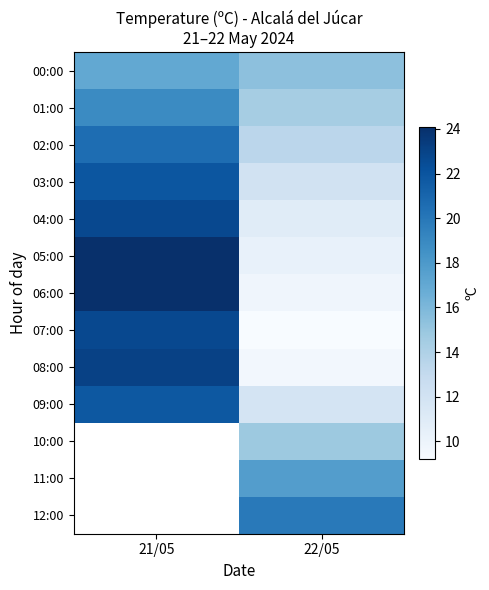

Rank the series at 22/05 from lowest to highest value.

07:00, 08:00, 06:00, 05:00, 04:00, 09:00, 03:00, 02:00, 01:00, 10:00, 00:00, 11:00, 12:00